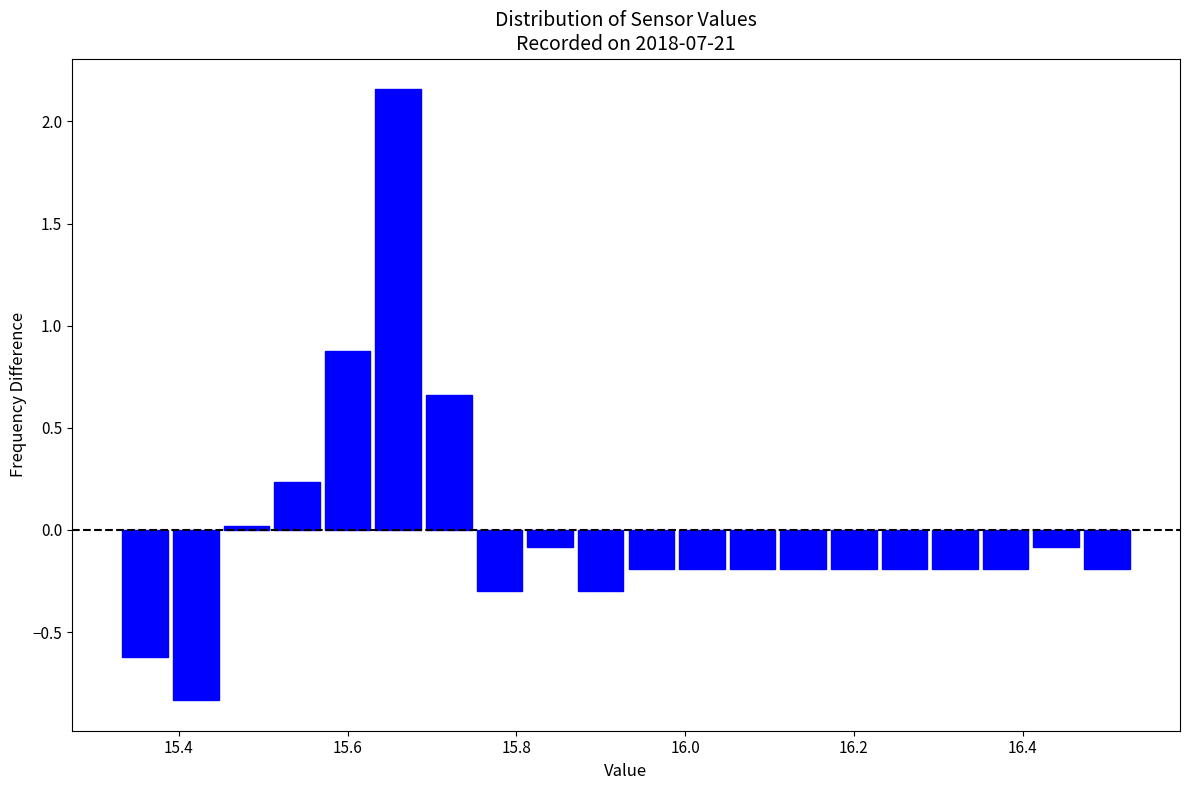

Read against the x-axis, roughly where is the centre of the tallest bar?

15.66